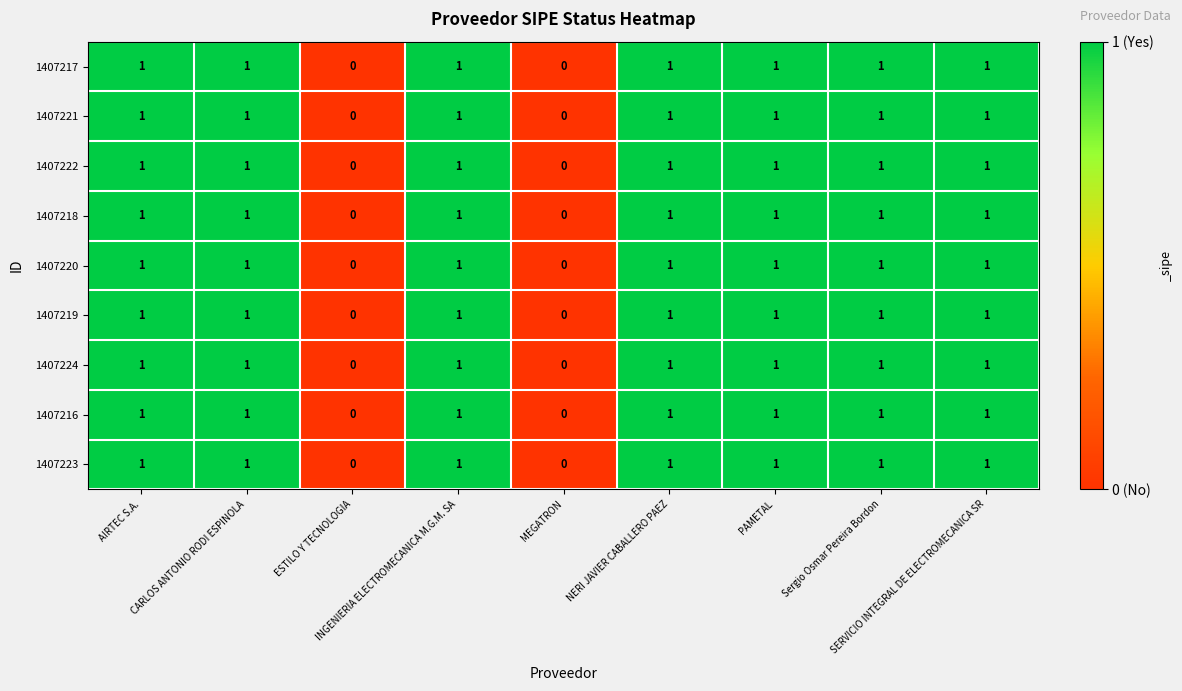

How many 1407221 values are between 1 and 2?

7